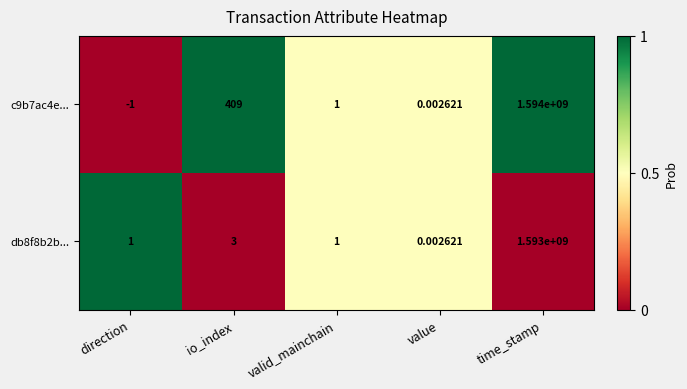

At which category is the sum across all series the highest?

time_stamp